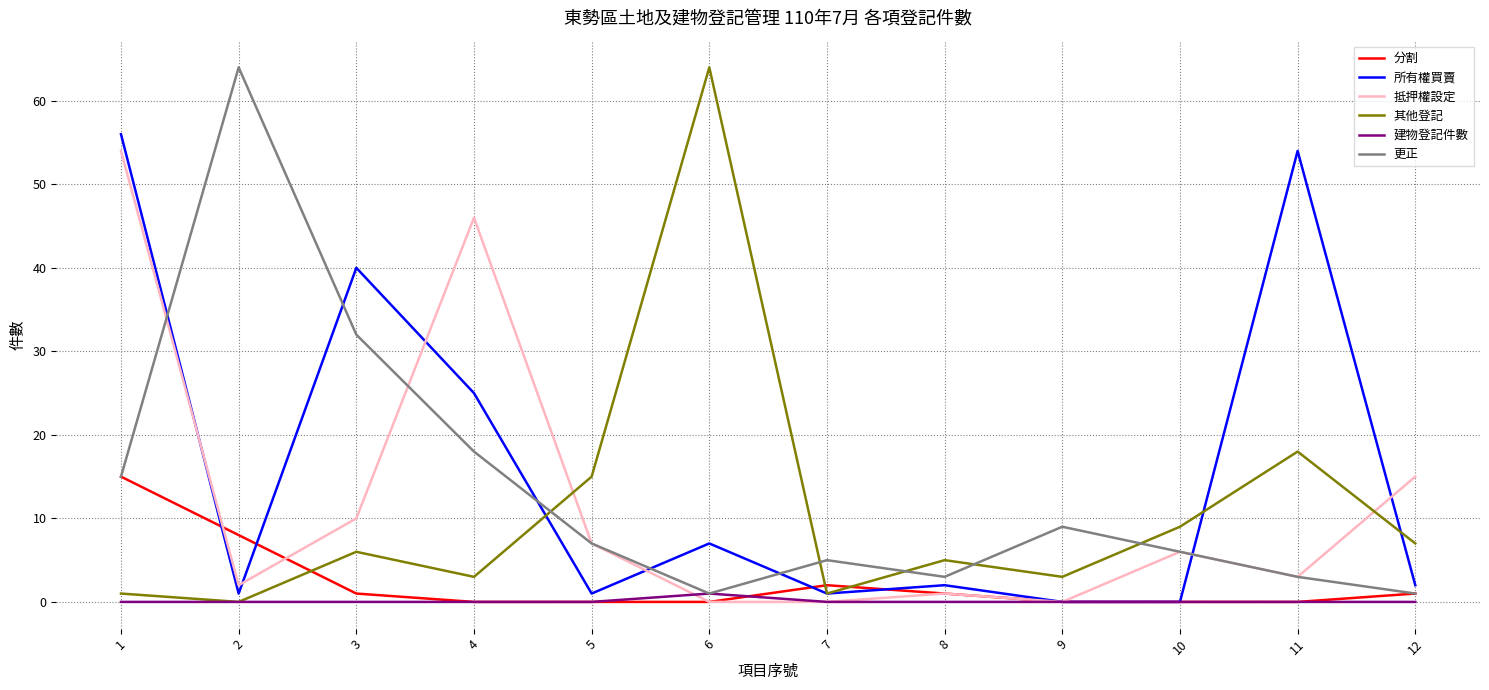

What is the maximum value for 更正?

64